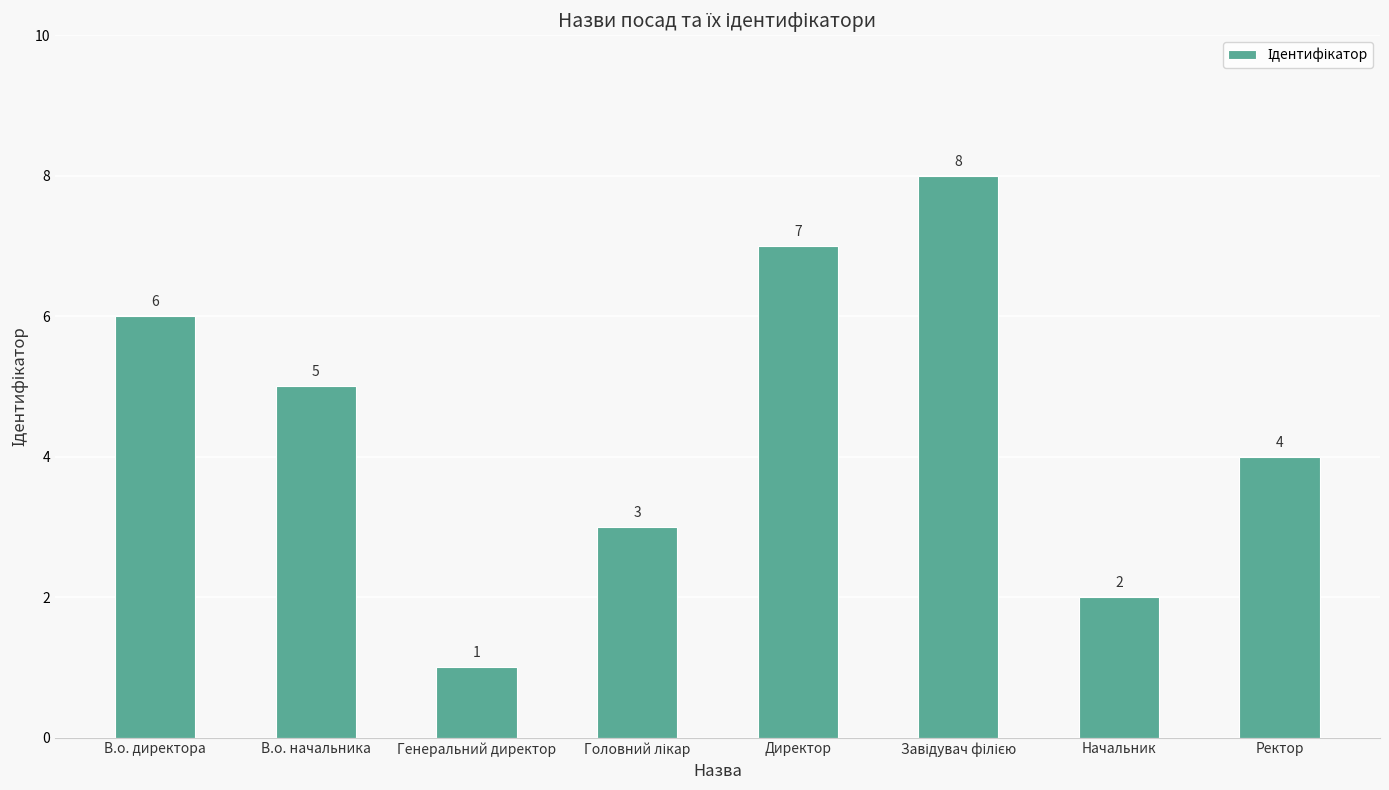

What is the greatest value displayed?

8